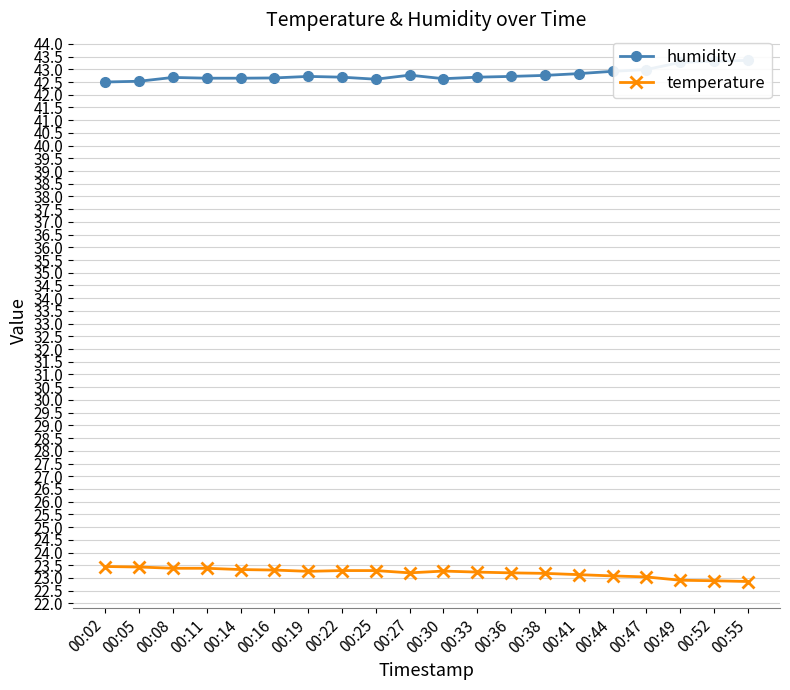

Reading left to right, extract all data points from this chart.

humidity: 00:02=42.5	00:05=42.5	00:08=42.7	00:11=42.6	00:14=42.6	00:16=42.7	00:19=42.7	00:22=42.7	00:25=42.6	00:27=42.8	00:30=42.6	00:33=42.7	00:36=42.7	00:38=42.8	00:41=42.8	00:44=42.9	00:47=43.0	00:49=43.3	00:52=43.3	00:55=43.4
temperature: 00:02=23.4	00:05=23.4	00:08=23.4	00:11=23.4	00:14=23.3	00:16=23.3	00:19=23.3	00:22=23.3	00:25=23.3	00:27=23.2	00:30=23.3	00:33=23.2	00:36=23.2	00:38=23.2	00:41=23.1	00:44=23.1	00:47=23.0	00:49=22.9	00:52=22.9	00:55=22.9